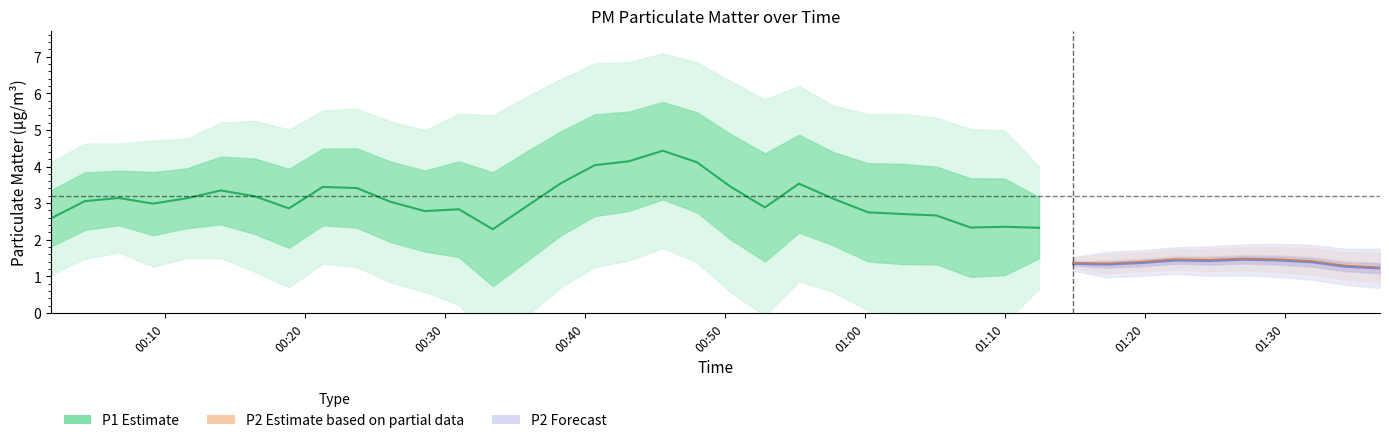

What is the average value of the P2 series?

1.4